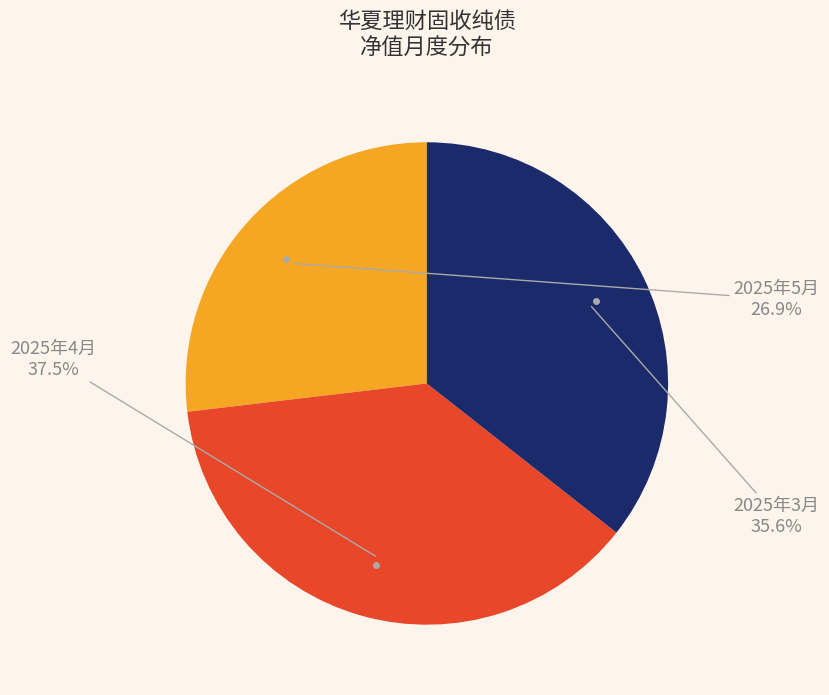

Does any single category account for the majority?

No